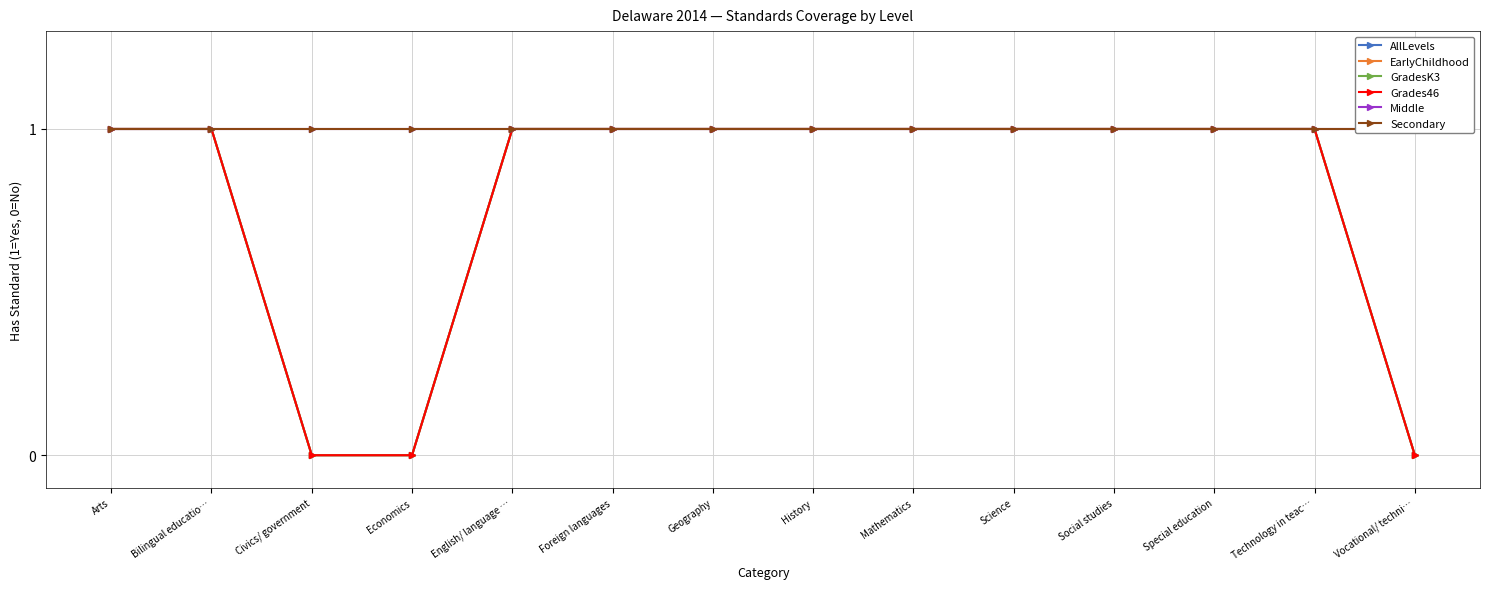

True or false: Grades46 and AllLevels cross at least once.

False